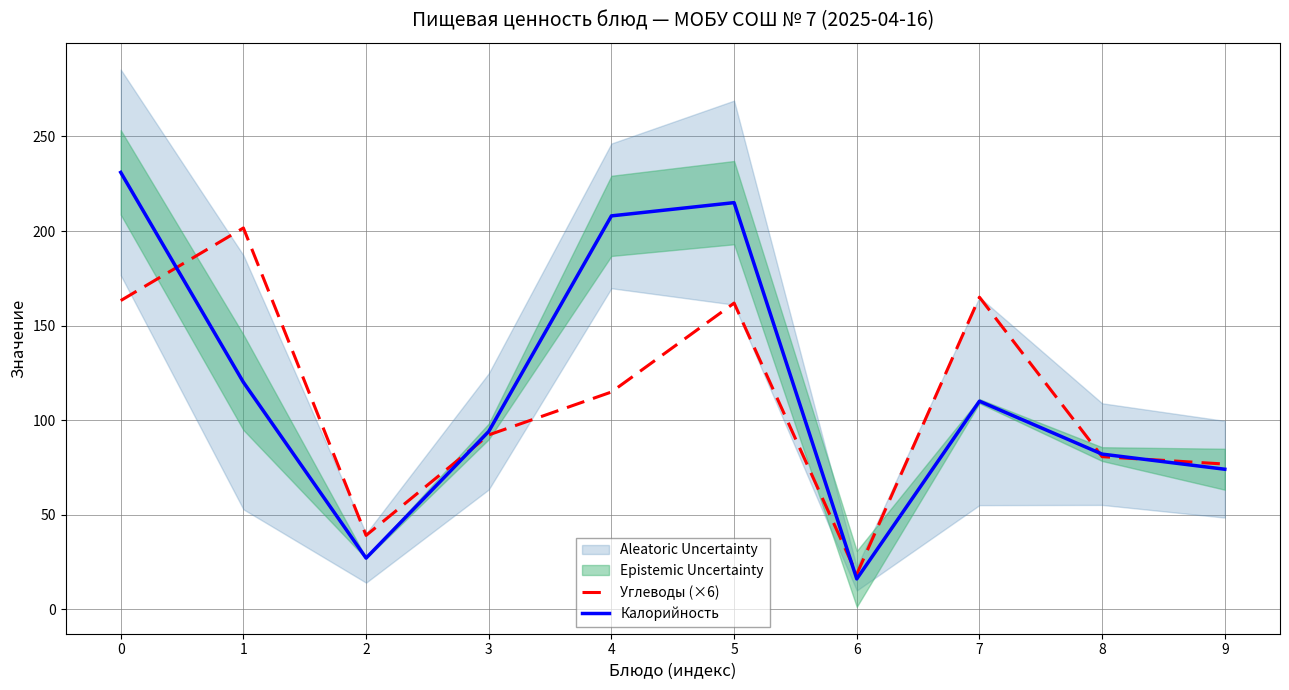

At 9, list the series in order from largest to smallest.

Углеводы (×6), Калорийность